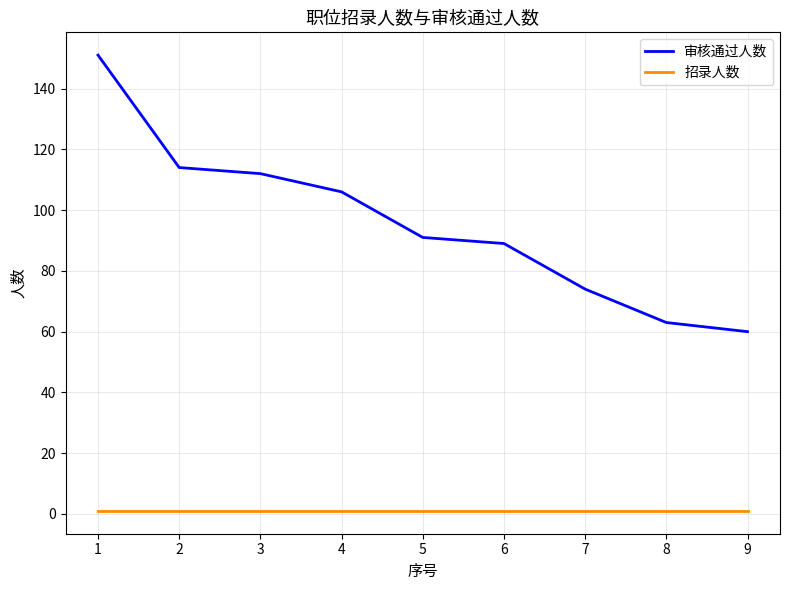

How many lines are shown in the chart?

2